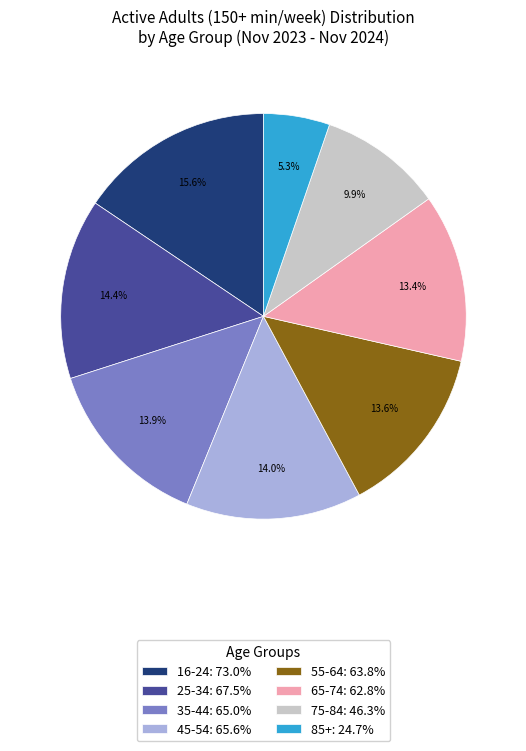

What is the largest slice in the pie chart?

16-24: 73.0%